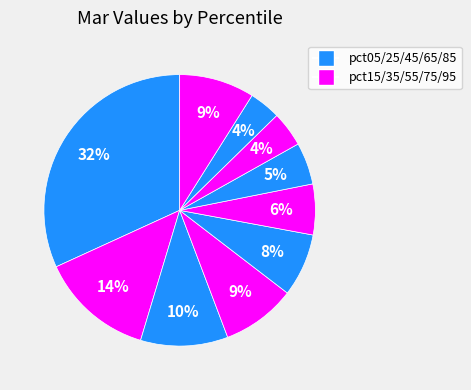

To the nearest percent, what is the average slice percentage?

10%